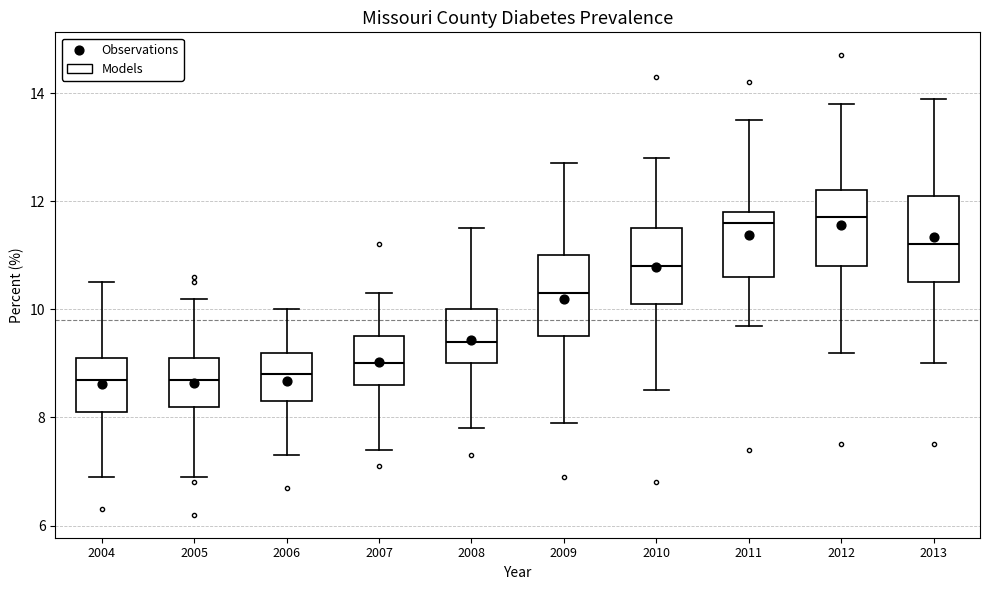

Reading left to right, read every box against the y-axis: the position of its median line, the range the box covers, and the ends of its whiskers. The values are not printed on the chart, so give them approximately, as read against the axis.

2004: median 8.8, box 8.2 to 9.2, whiskers 7.0 to 10.6
2005: median 8.8, box 8.2 to 9.2, whiskers 7.0 to 10.2
2006: median 8.8, box 8.4 to 9.2, whiskers 7.4 to 10.0
2007: median 9.0, box 8.6 to 9.6, whiskers 7.4 to 10.4
2008: median 9.4, box 9.0 to 10.0, whiskers 7.8 to 11.6
2009: median 10.4, box 9.6 to 11.0, whiskers 8.0 to 12.8
2010: median 10.8, box 10.2 to 11.6, whiskers 8.6 to 12.8
2011: median 11.6, box 10.6 to 11.8, whiskers 9.8 to 13.6
2012: median 11.8, box 10.8 to 12.2, whiskers 9.2 to 13.8
2013: median 11.2, box 10.6 to 12.2, whiskers 9.0 to 14.0